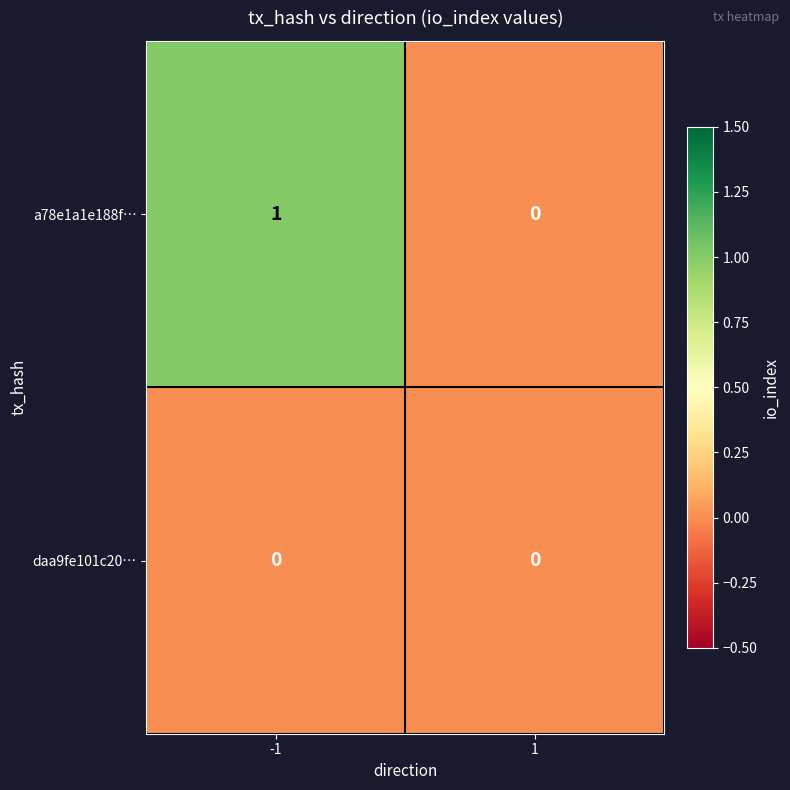

Which series has the largest range (max minus min)?

a78e1a1e188f…